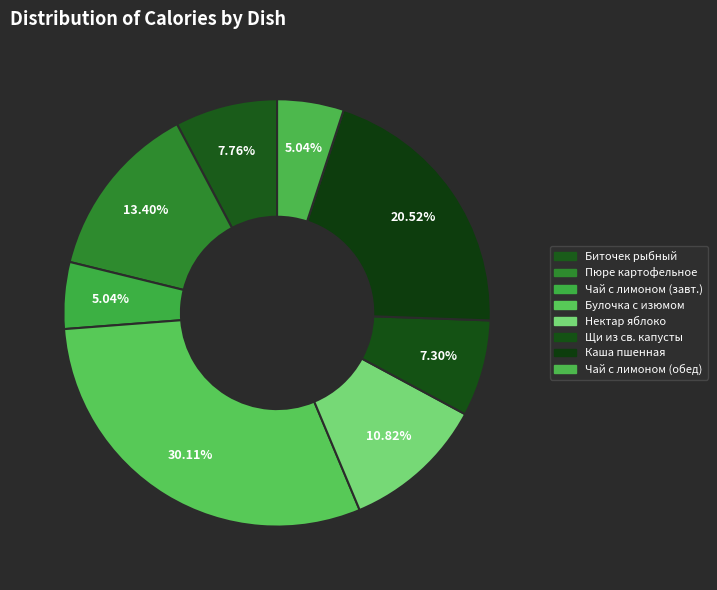

How many segments does this pie chart have?

8